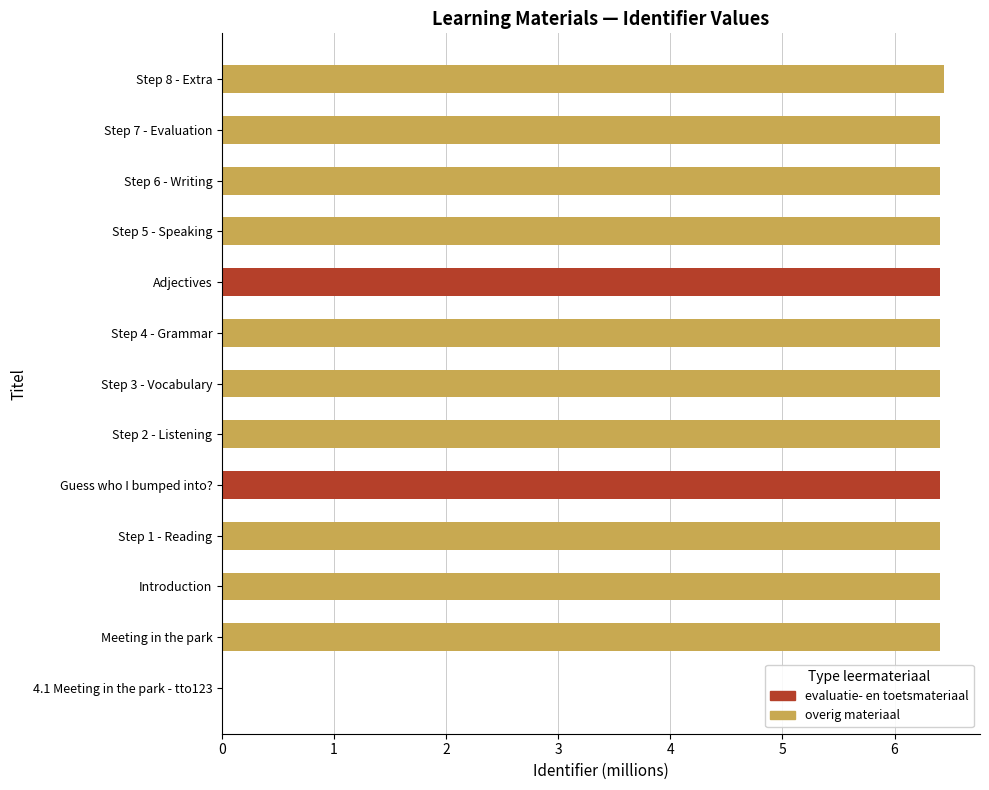

Reading bottom to top, list all the values displayed in this chart.

4.1 Meeting in the park - tto123=0.0	Meeting in the park=6.4	Introduction=6.4	Step 1 - Reading=6.4	Guess who I bumped into?=6.4	Step 2 - Listening=6.4	Step 3 - Vocabulary=6.4	Step 4 - Grammar=6.4	Adjectives=6.4	Step 5 - Speaking=6.4	Step 6 - Writing=6.4	Step 7 - Evaluation=6.4	Step 8 - Extra=6.4